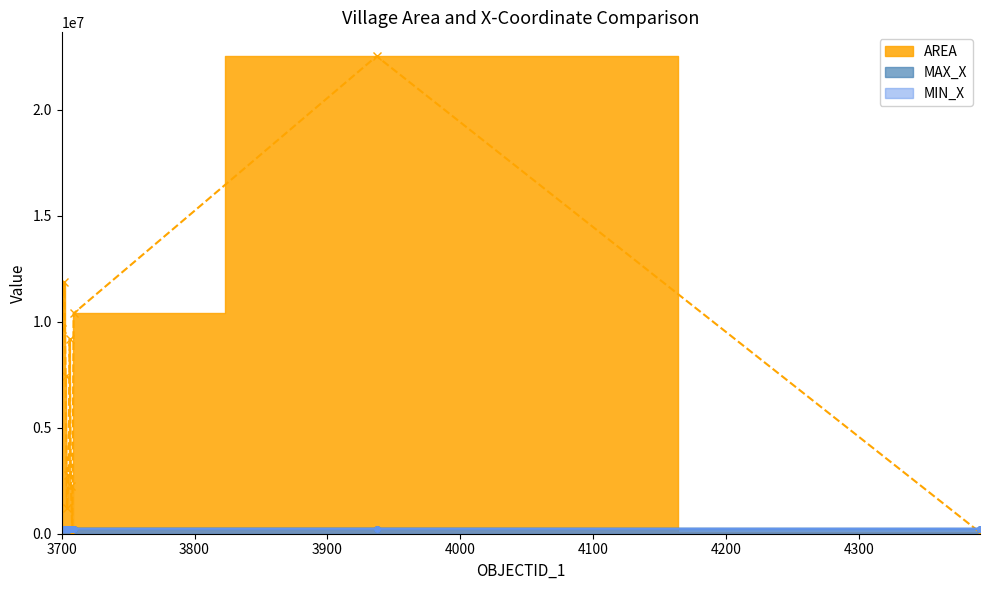

Reading right to left, list all the values displayed in this chart.

AREA: 4391=60468.8	3937=22518578.1	3709=10387787.6	3708=83040.6	3707=2244238.6	3706=9181919.0	3705=2769253.0	3704=1195761.6	3703=7437248.4	3702=11862122.4	3700=9669345.0
MAX_X: 4391=232626.4	3937=241305.3	3709=241317.5	3708=232701.3	3707=232785.9	3706=238026.4	3705=235129.6	3704=233163.4	3703=231990.8	3702=237249.4	3700=240854.9
MIN_X: 4391=232319.0	3937=232929.8	3709=232993.1	3708=232259.4	3707=230864.6	3706=232058.1	3705=232256.6	3704=231372.8	3703=227297.1	3702=226889.8	3700=233819.7